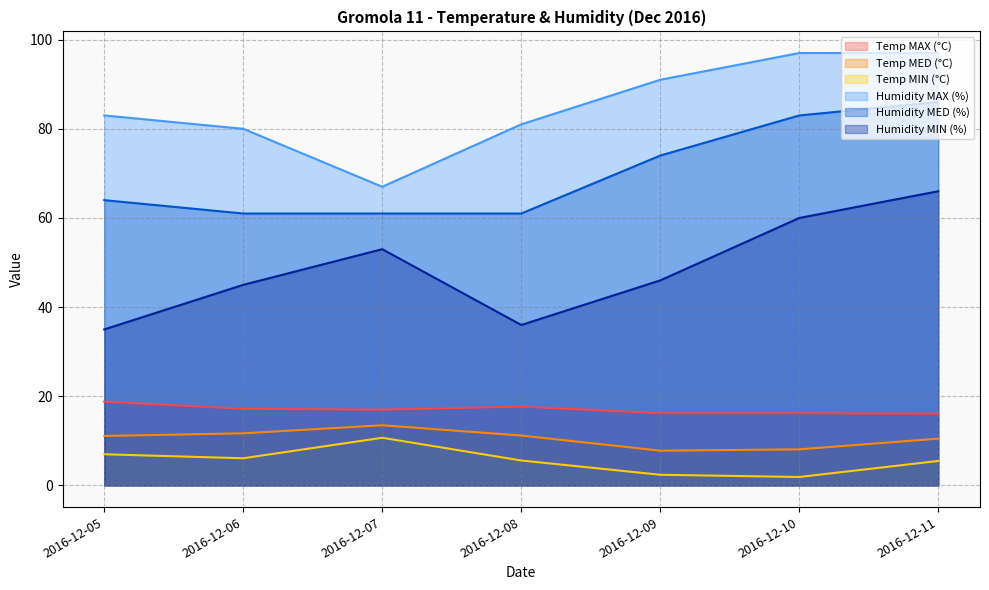

Does the chart have visible grid lines?

Yes